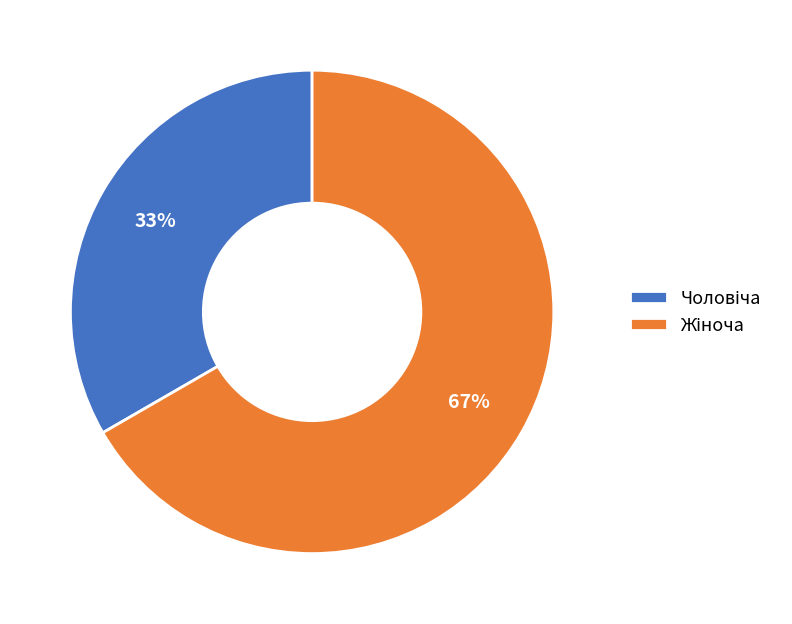

To the nearest percent, what is the average slice percentage?

50%